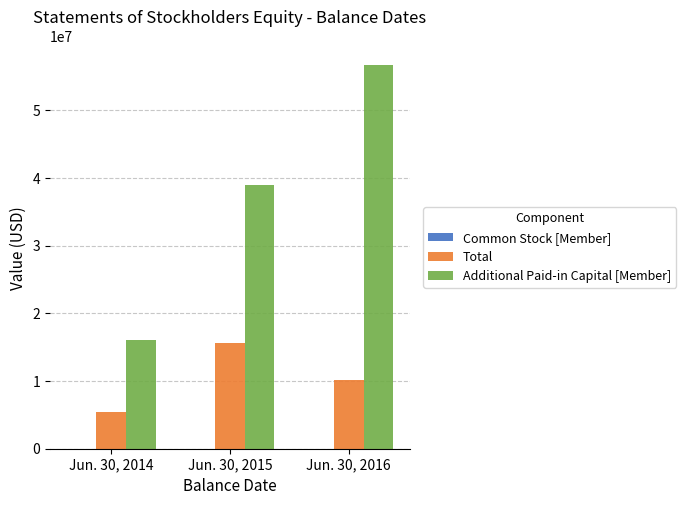

What is the spread (max minus min) of values at Jun. 30, 2016?

56645930